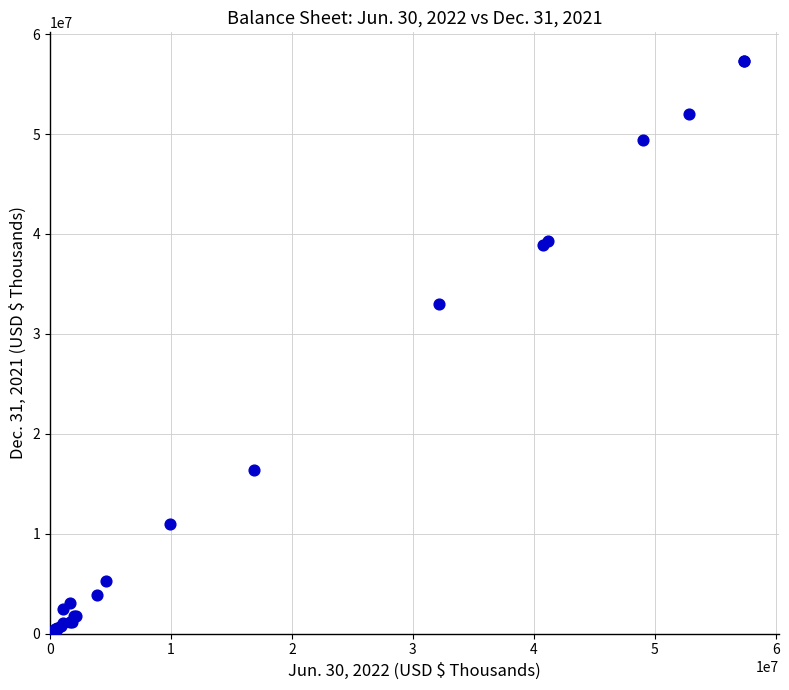

What Y value in the scatter plot is closest to 28671380?

33034623